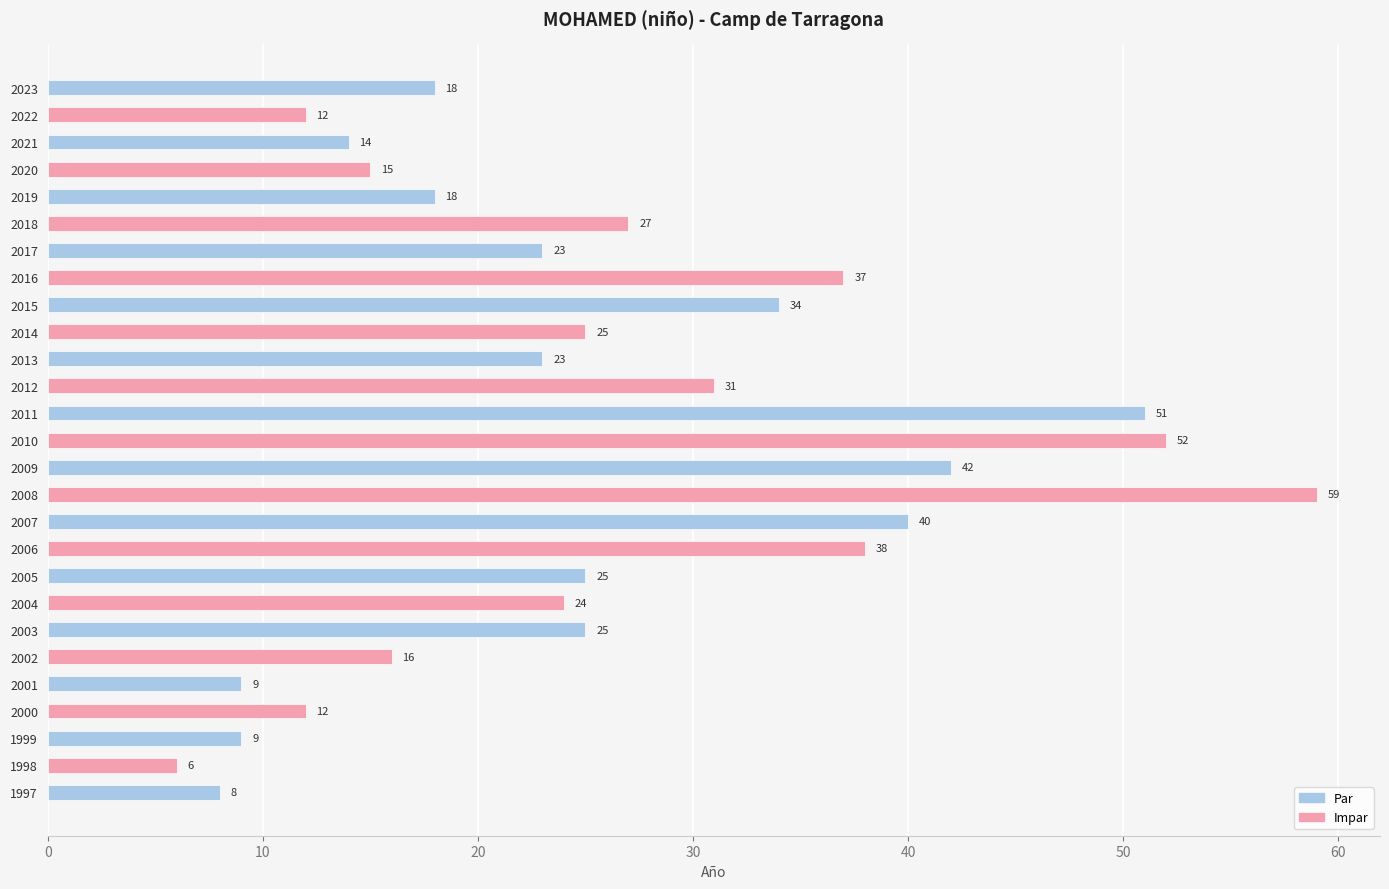

Between 2021 and 2009, which is larger?

2009